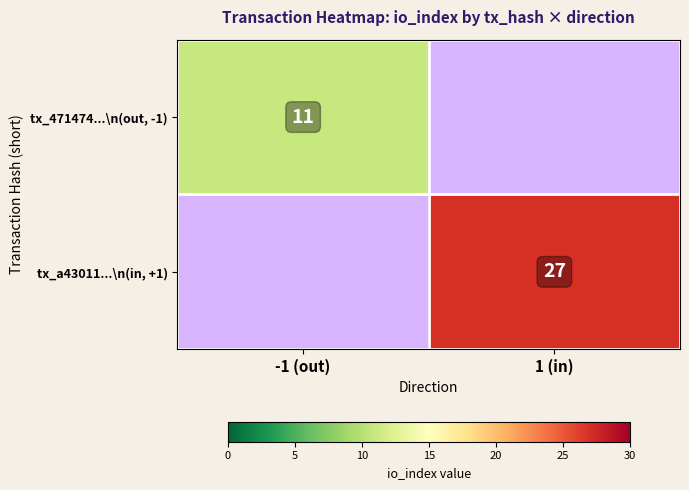

Is the value of tx_471474...\n(out, -1) at -1 (out) greater than the value of tx_a43011...\n(in, +1) at 1 (in)?

No